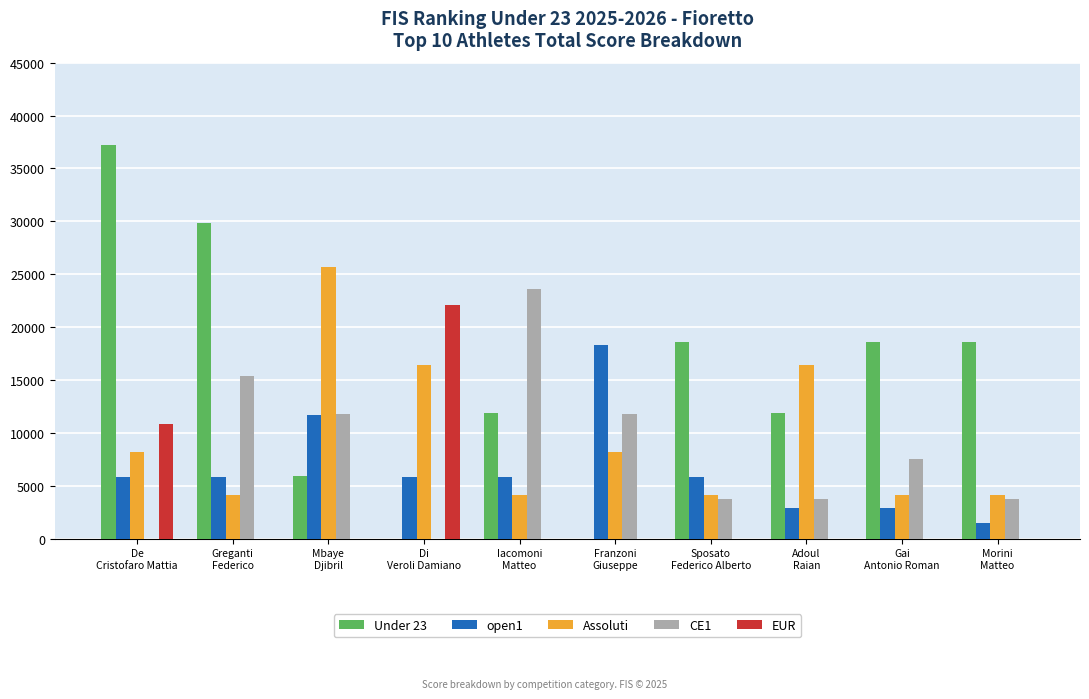

Which series has the largest total across all categories?

Under 23